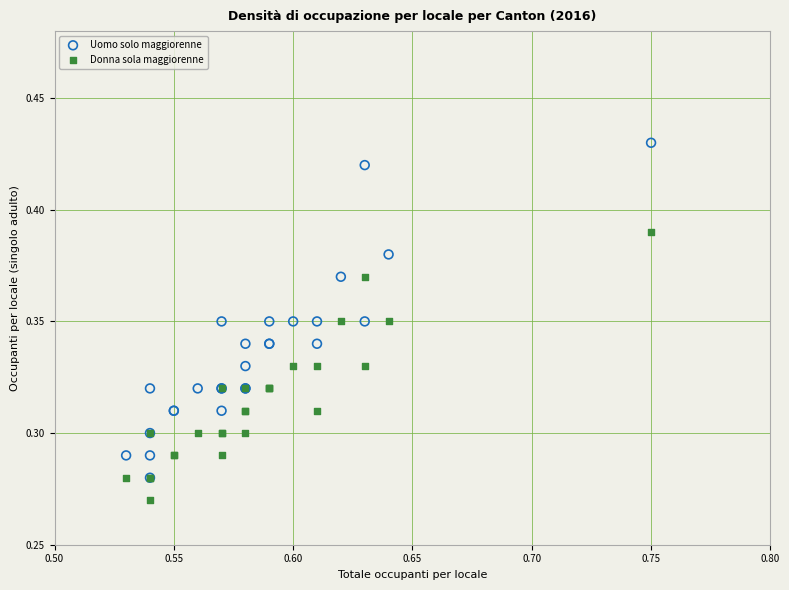

Which series contains the lowest Y value?

Donna sola maggiorenne